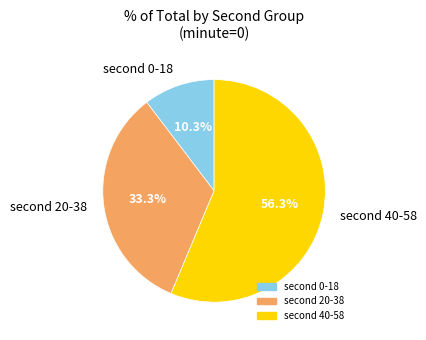

What is the smallest slice in the pie chart?

second 0-18